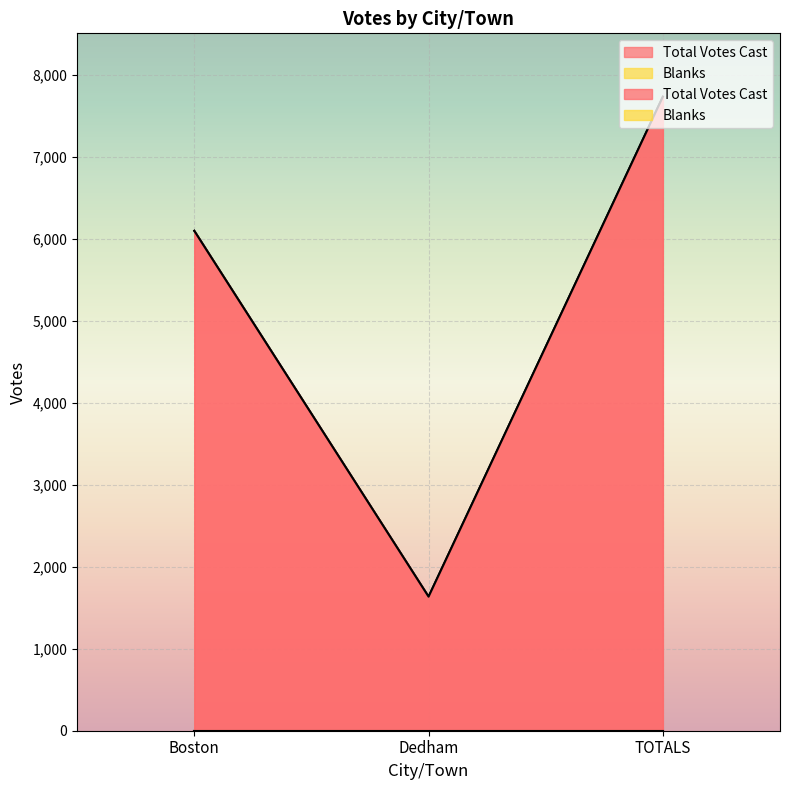

List the labels in order of value, largest first.

TOTALS, Boston, Dedham